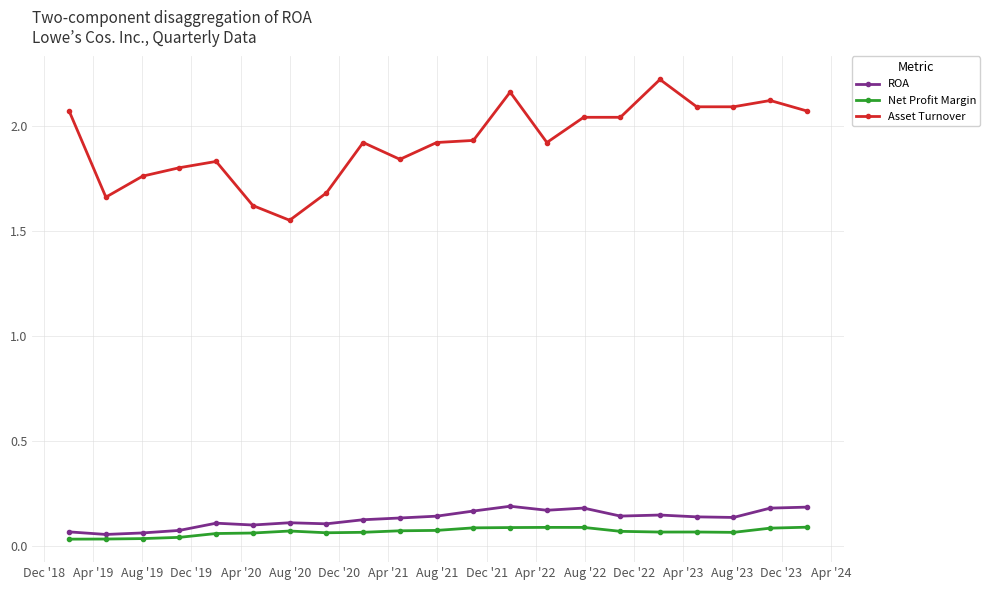

Which series has the widest spread of values?

Asset Turnover